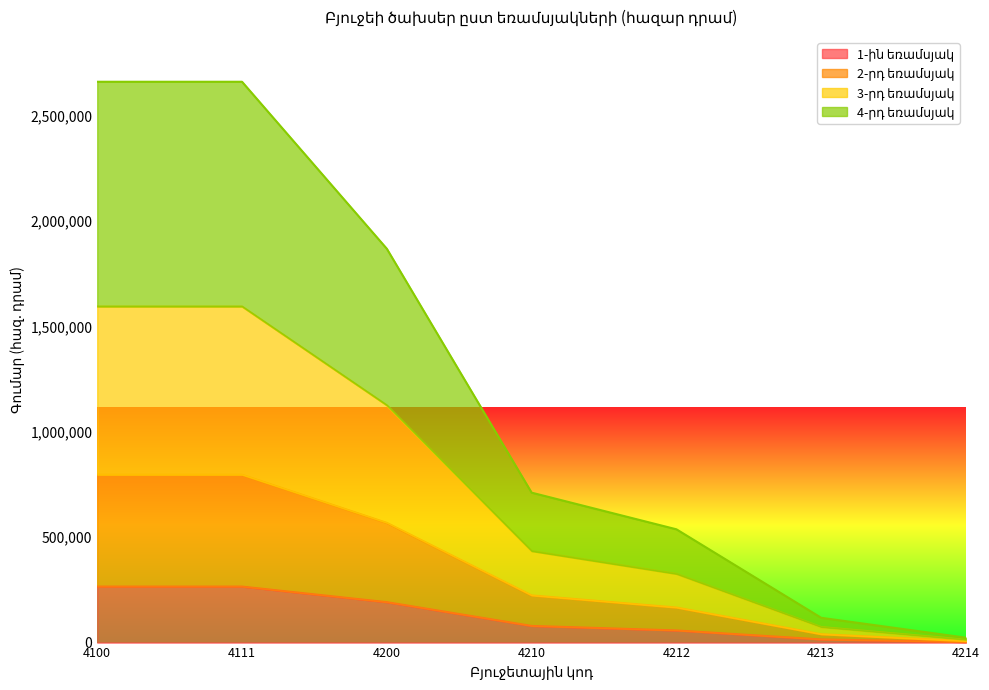

True or false: 2-րդ եռամսյակ and 3-րդ եռամսյակ intersect in this chart.

False